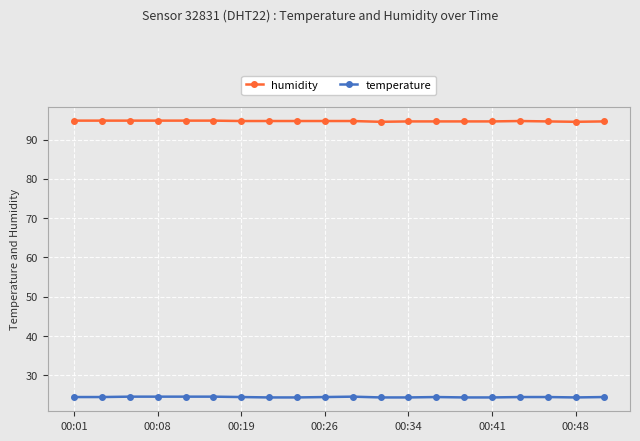

Rank the series by their maximum value, from lowest to highest.

temperature, humidity